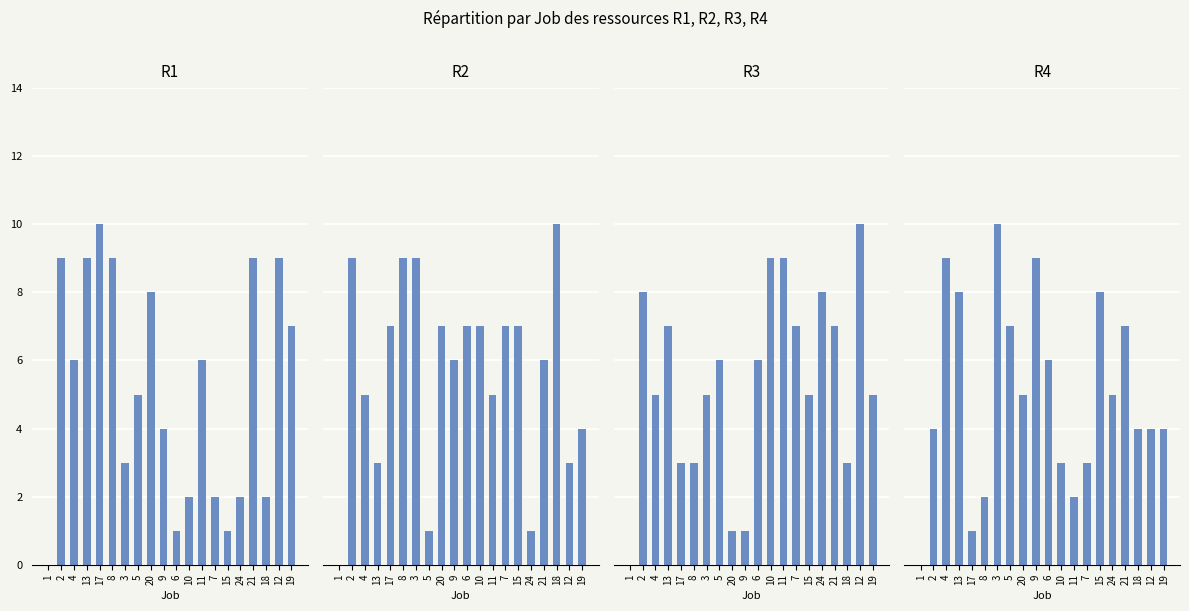

True or false: R2 has a value of 5 at 4.

True